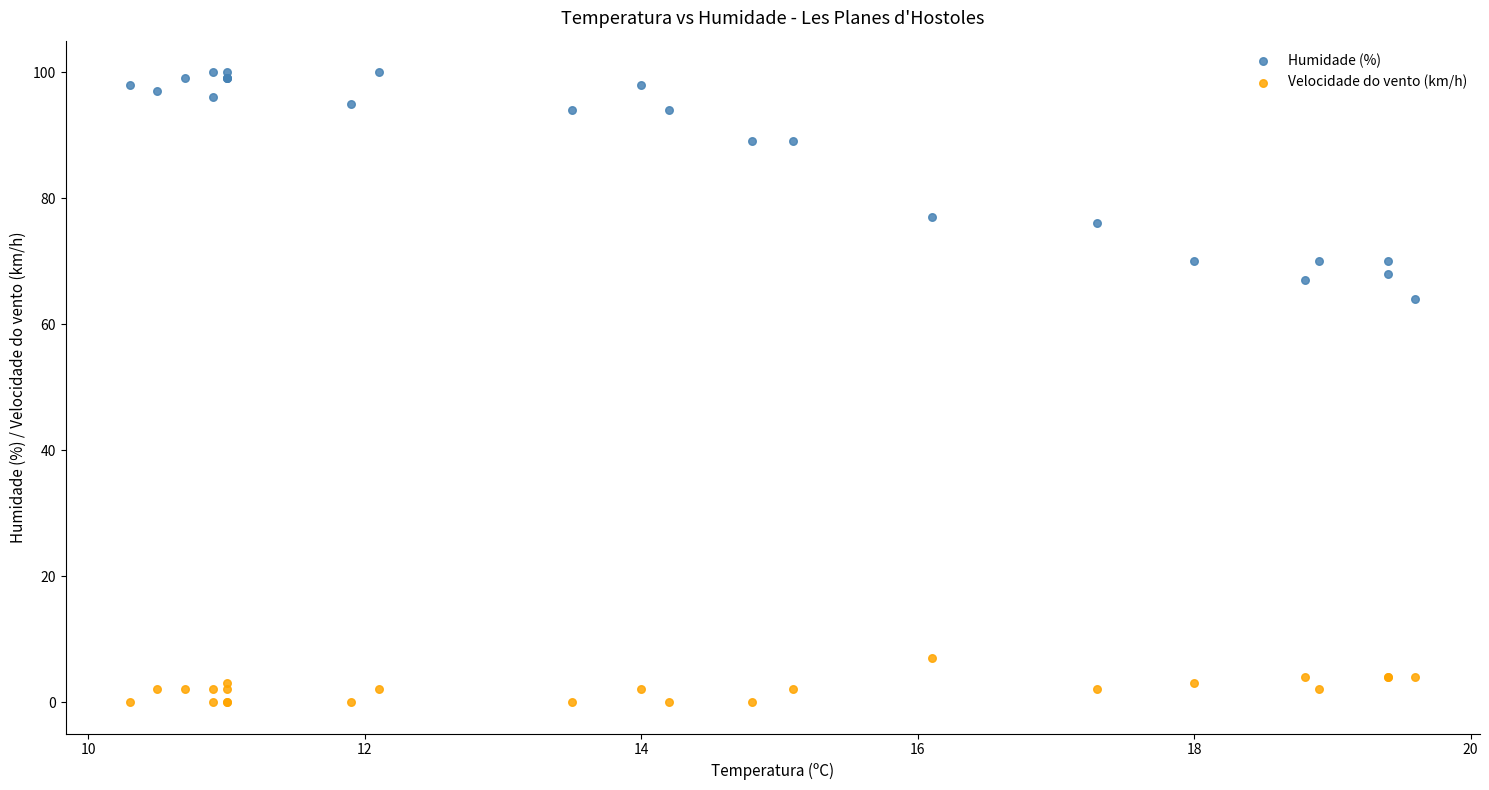

Which series reaches the maximum Y coordinate?

Humidade (%)